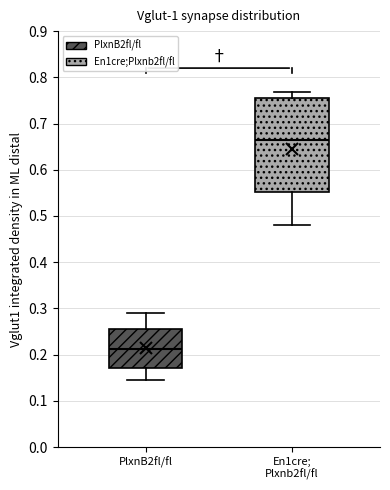

Which box has the highest median line?

En1cre; Plxnb2fl/fl